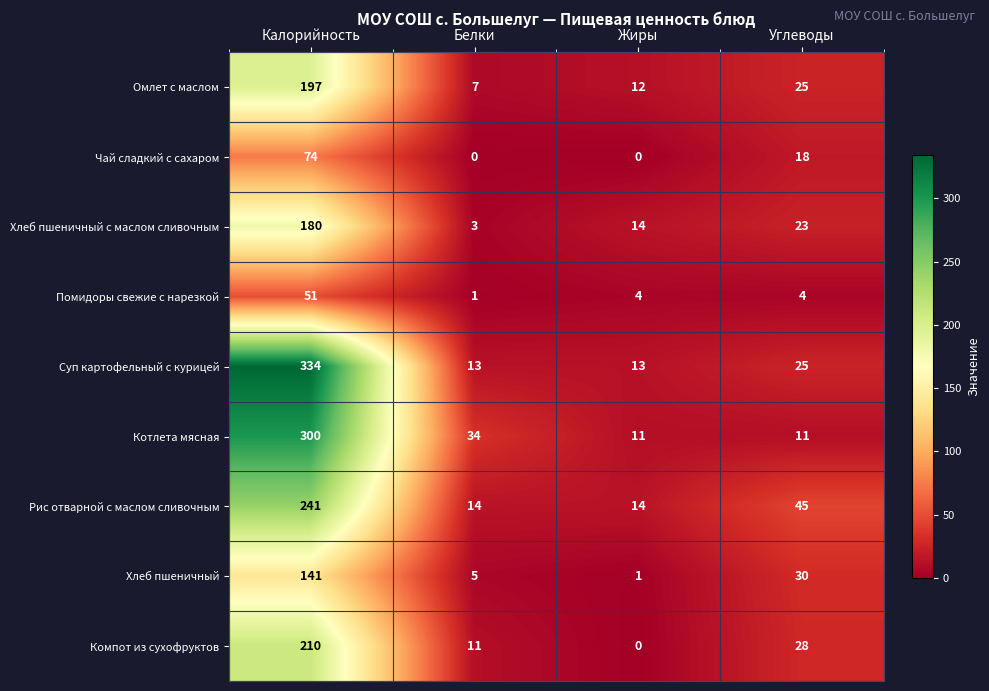

Rank the series by their maximum value, from lowest to highest.

Помидоры свежие с нарезкой, Чай сладкий с сахаром, Хлеб пшеничный, Хлеб пшеничный с маслом сливочным, Омлет с маслом, Компот из сухофруктов, Рис отварной с маслом сливочным, Котлета мясная, Суп картофельный с курицей